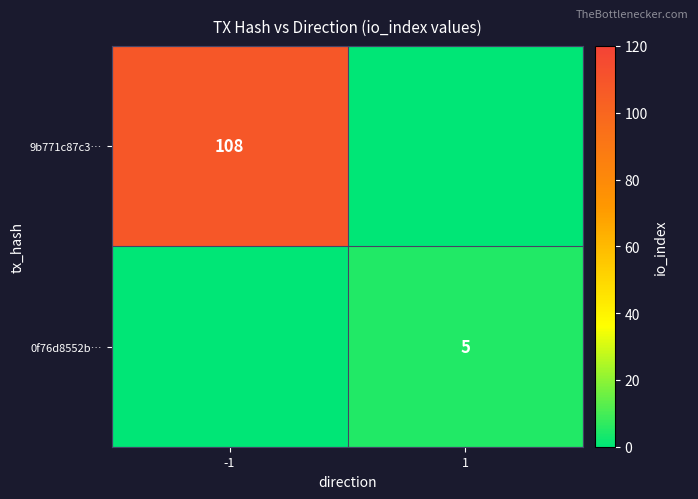

Is it true that 0f76d8552b… equals 8 at 1?

False